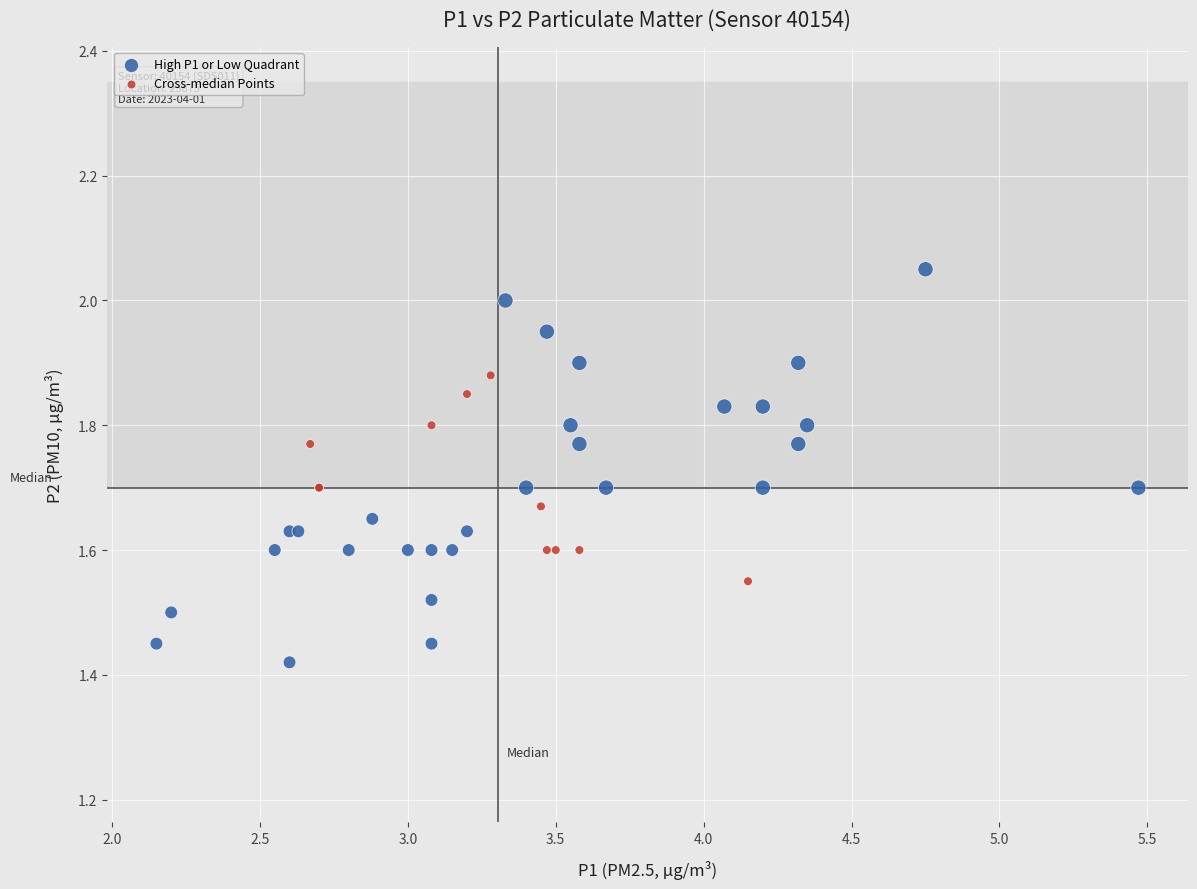

Which series contains the lowest Y value?

High P1 or Low Quadrant